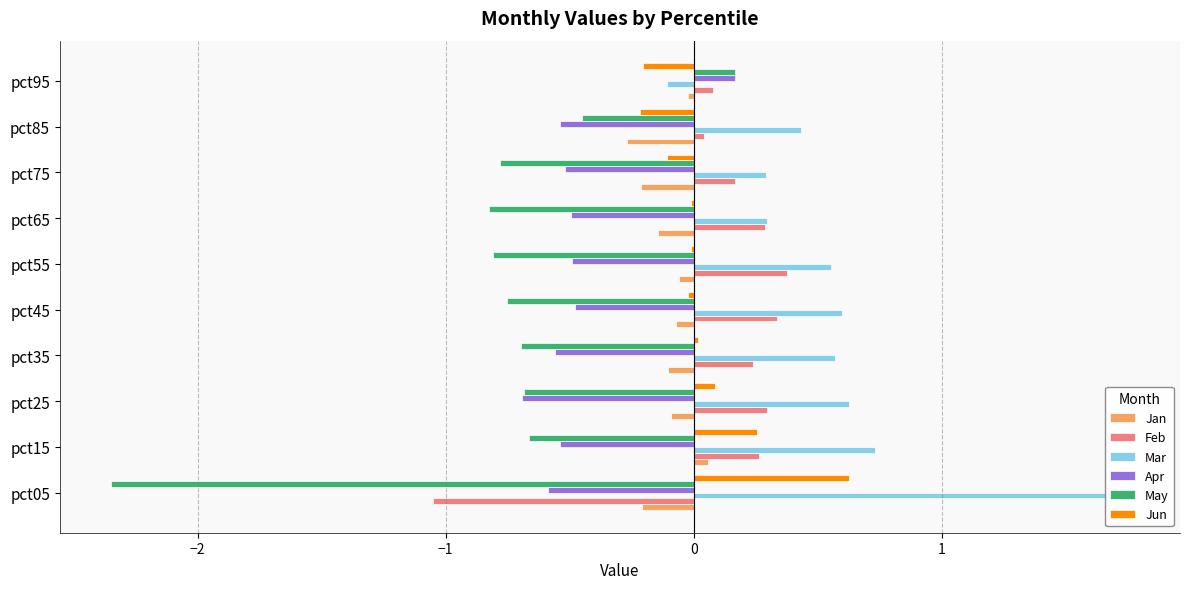

How many data points in Mar are above 0?

9